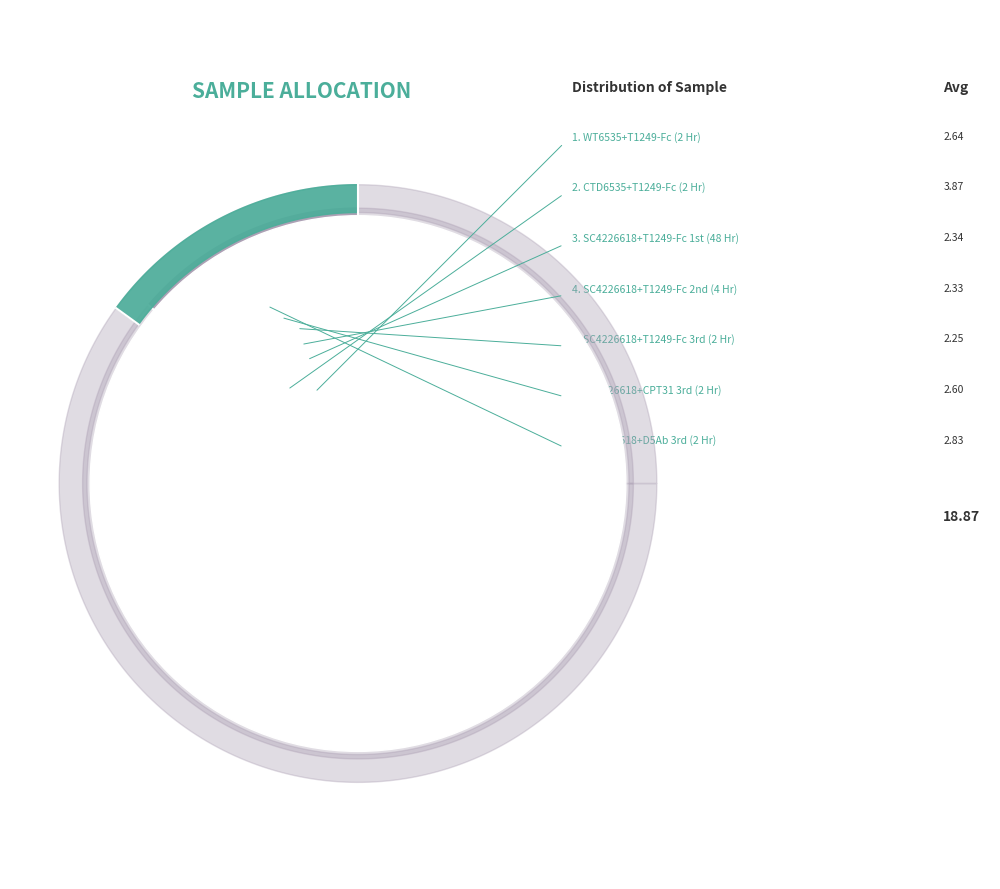

Count the number of slices in the pie.

7